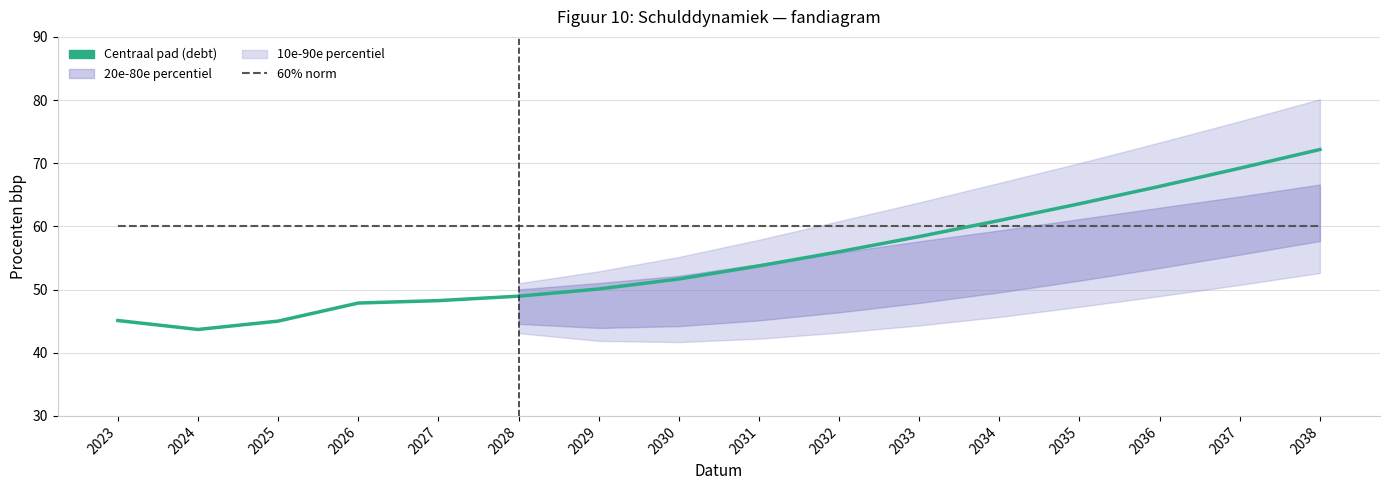

At which category does debt (centraal pad) reach its first local valley?

2024